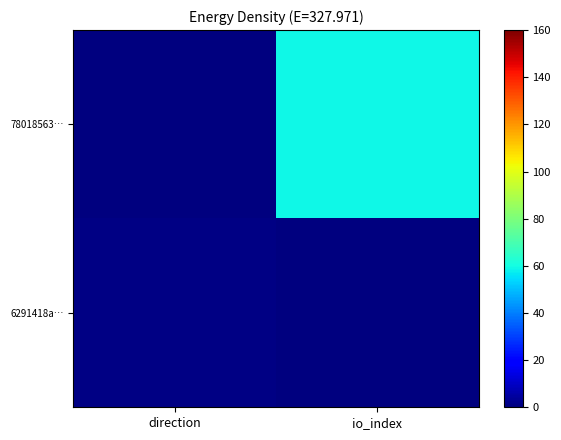

Reading right to left, transcribe all the data shown in this chart.

78018563…: io_index=59	direction=-1
6291418a…: io_index=0	direction=1